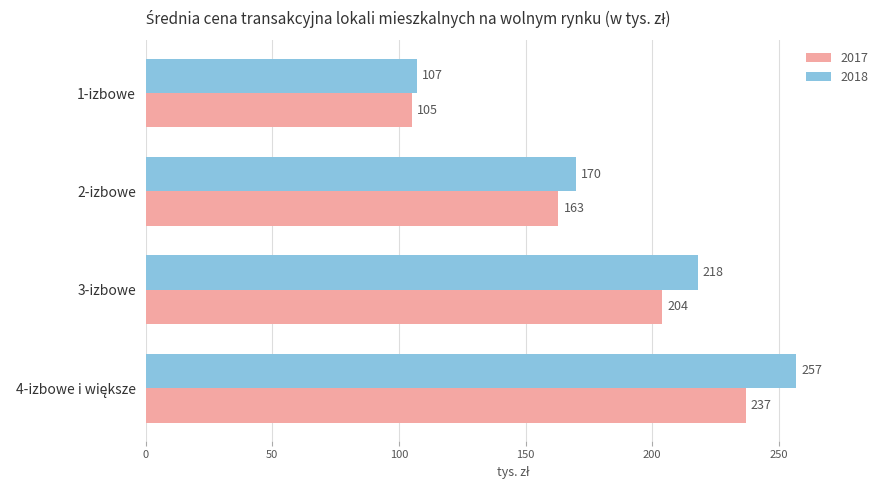

Between 1-izbowe and 3-izbowe, which series saw the biggest shift?

2018